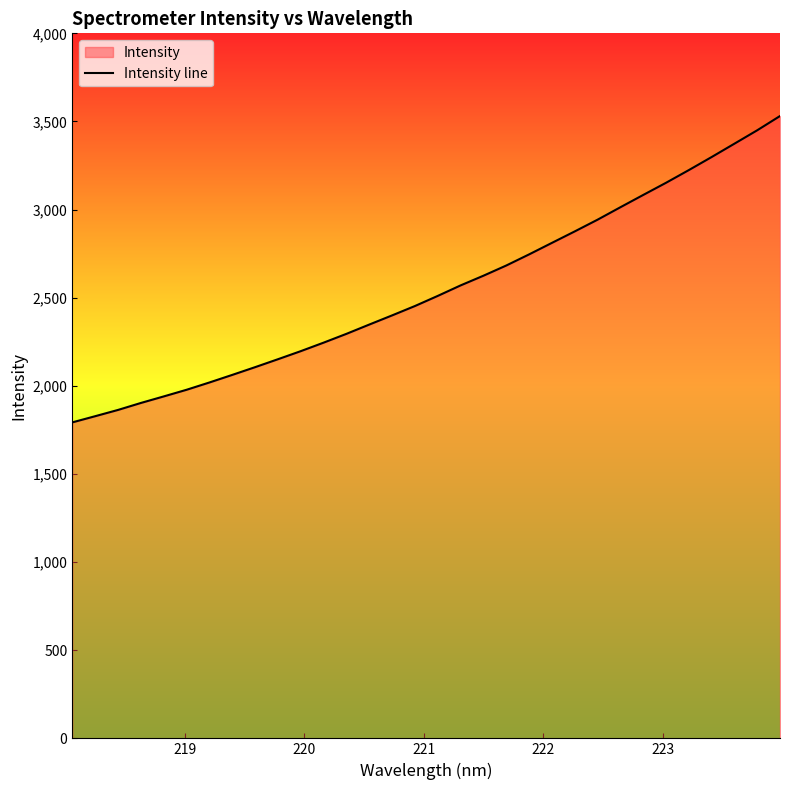

What is the minimum value shown in the chart?

1792.7